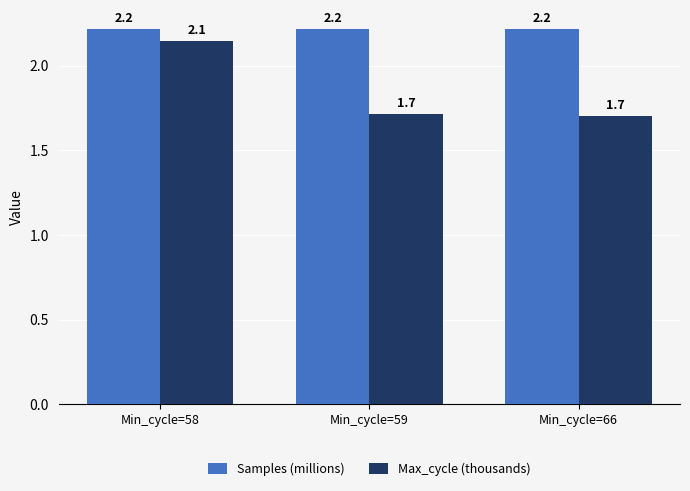

What is the spread (max minus min) of values at Min_cycle=58?

0.1